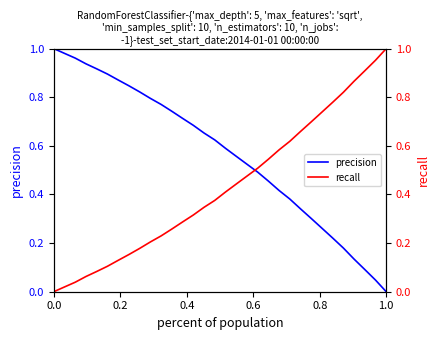

Is the value of precision at 17 greater than the value of recall at 15?

Yes